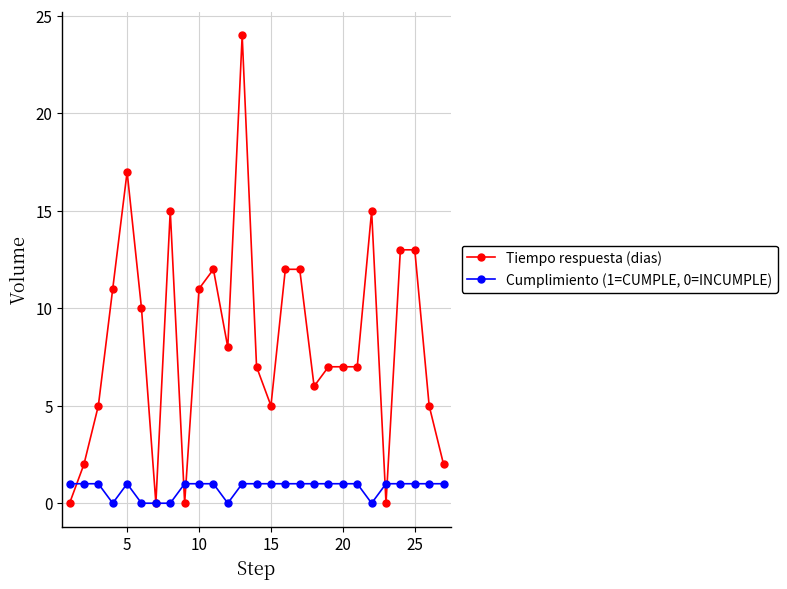

Which series has the largest range (max minus min)?

Tiempo respuesta (dias)